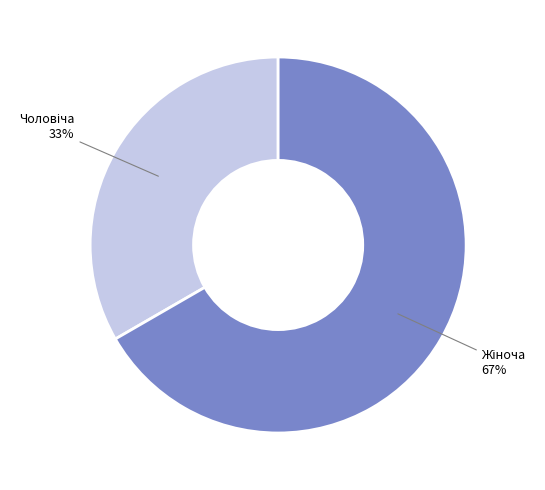

Is there any slice that represents more than half of the pie?

Yes